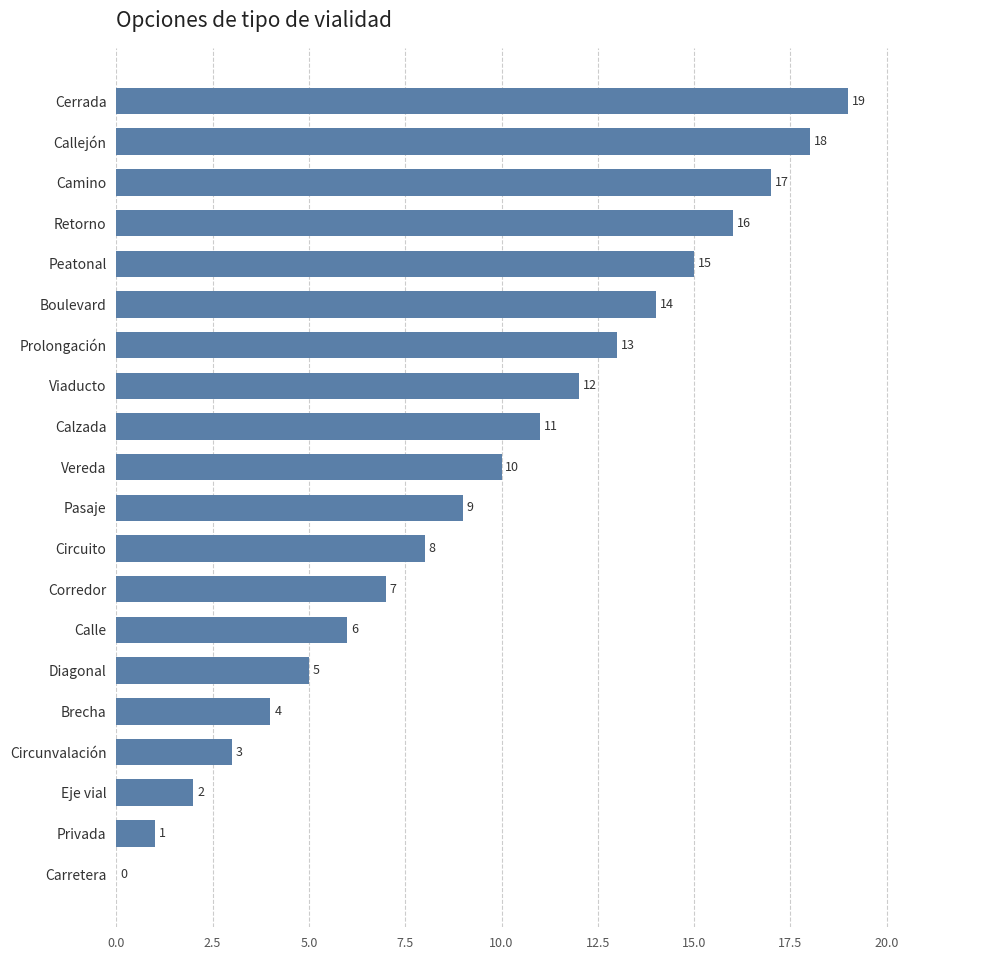

Are the bars horizontal?

Yes